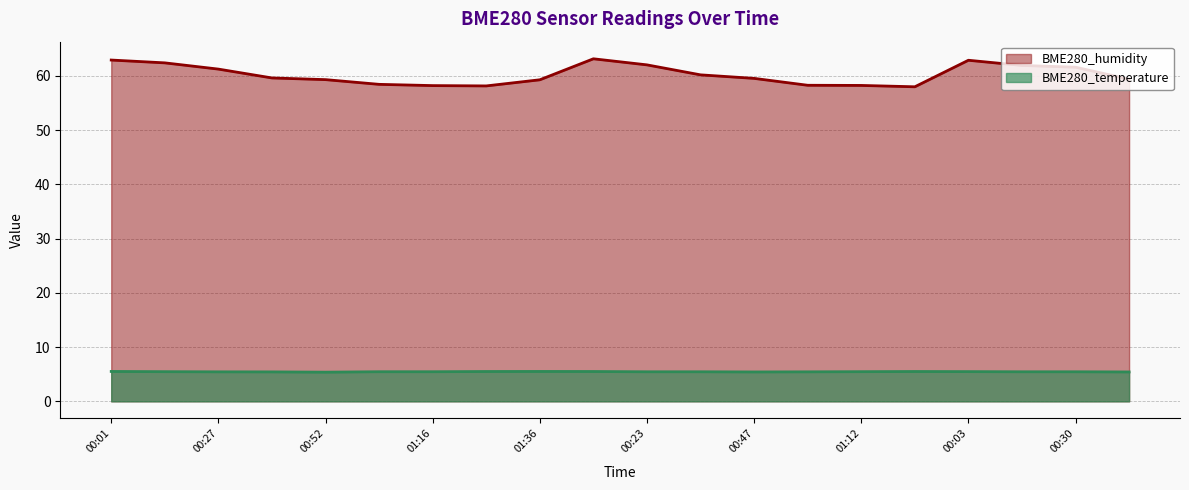

Is it true that BME280_humidity equals 59.6 at 00:40?

True